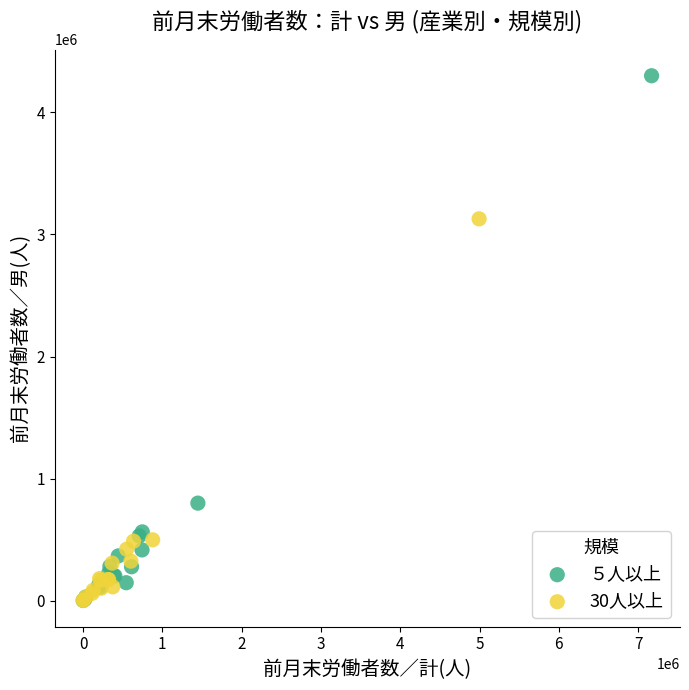

Which series has the largest Y range (max minus min)?

５人以上